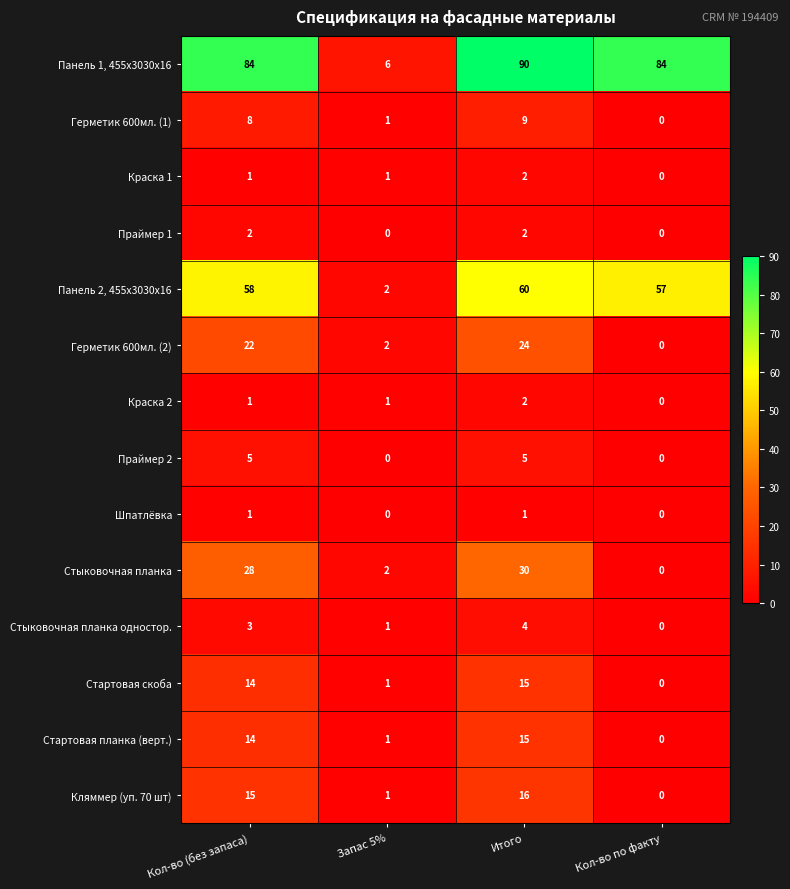

What is the total value across all series at Запас 5%?

19